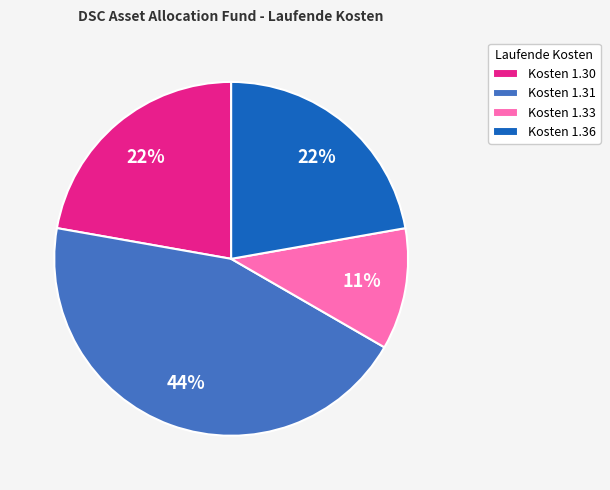

What percentage is the Kosten 1.30 slice, to the nearest percent?

22%